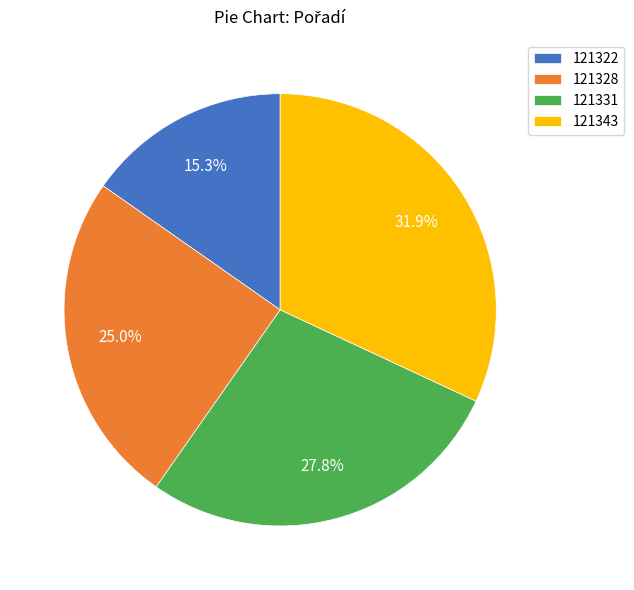

To the nearest percent, what is the difference between the 121328 and 121322 slice percentages?

10%